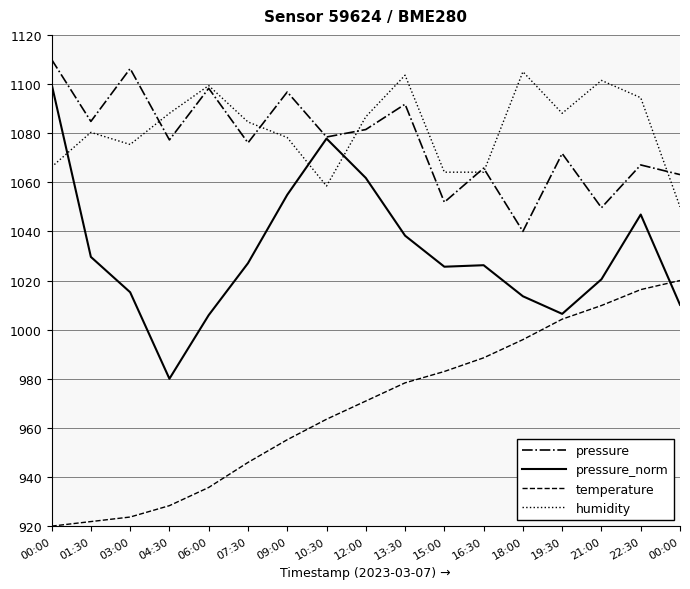

Where does the pressure_norm series first go above 1026?

00:00